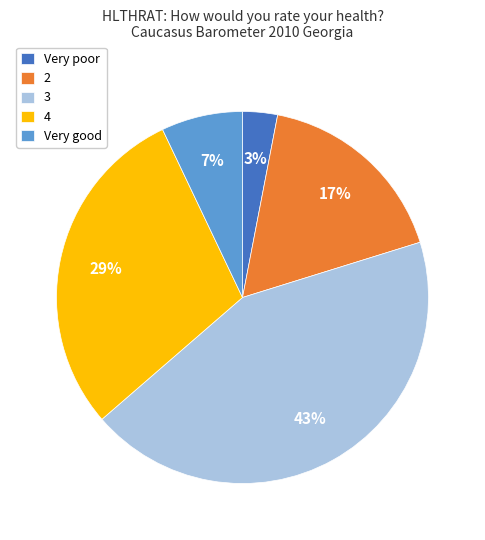

Is the sum of 2 and Very poor greater than half?

No